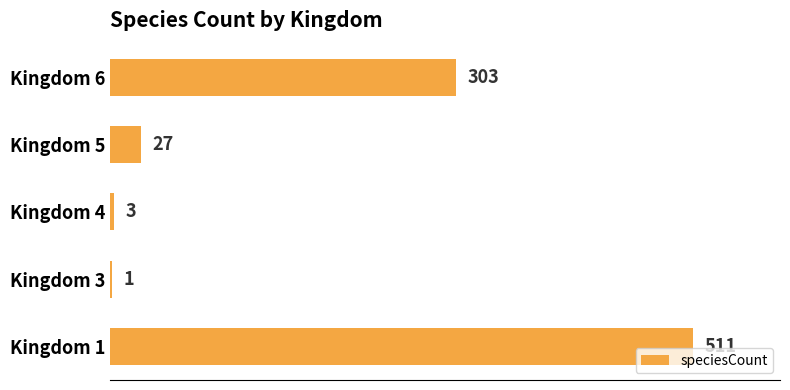

At which category does the chart reach its peak across all series?

Kingdom 1